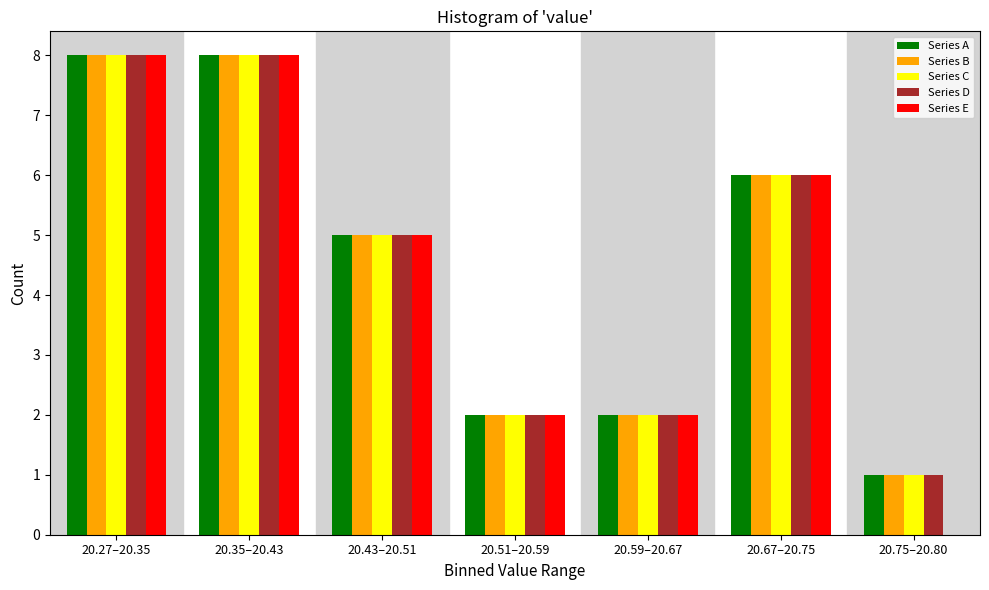

What is the sum of all Series A values?

32